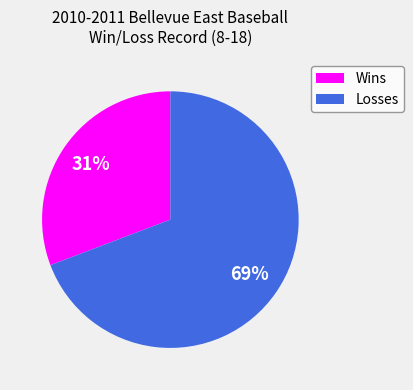

The Wins slice represents 22% of the pie. True or false?

False